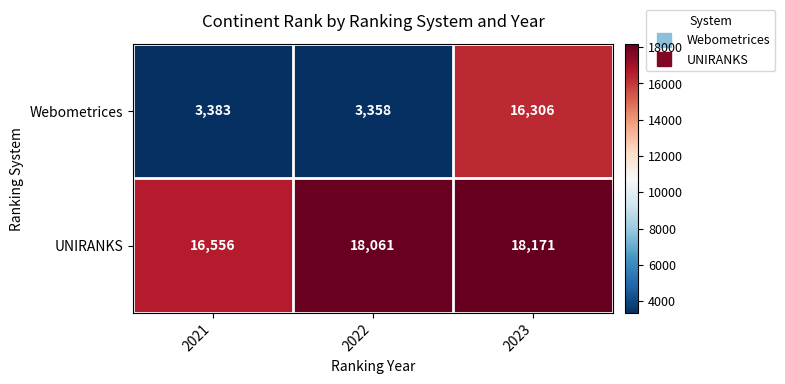

Which series has the widest spread of values?

Webometrices